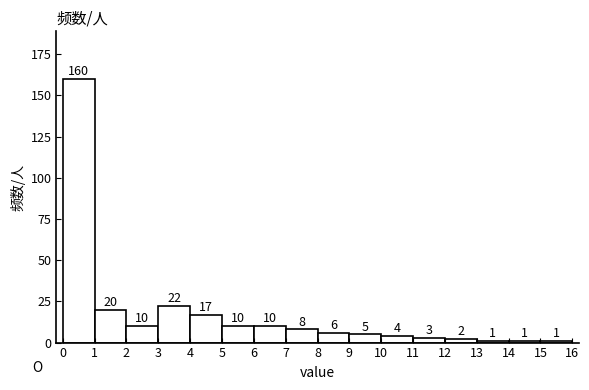

How tall is the bar that spans 6 to 7 on the x-axis?

10